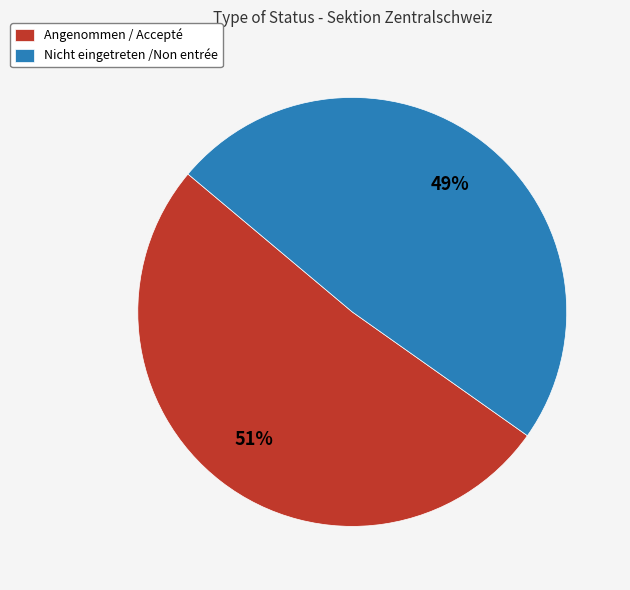

Does Angenommen / Accepté account for over 50% of the chart?

Yes